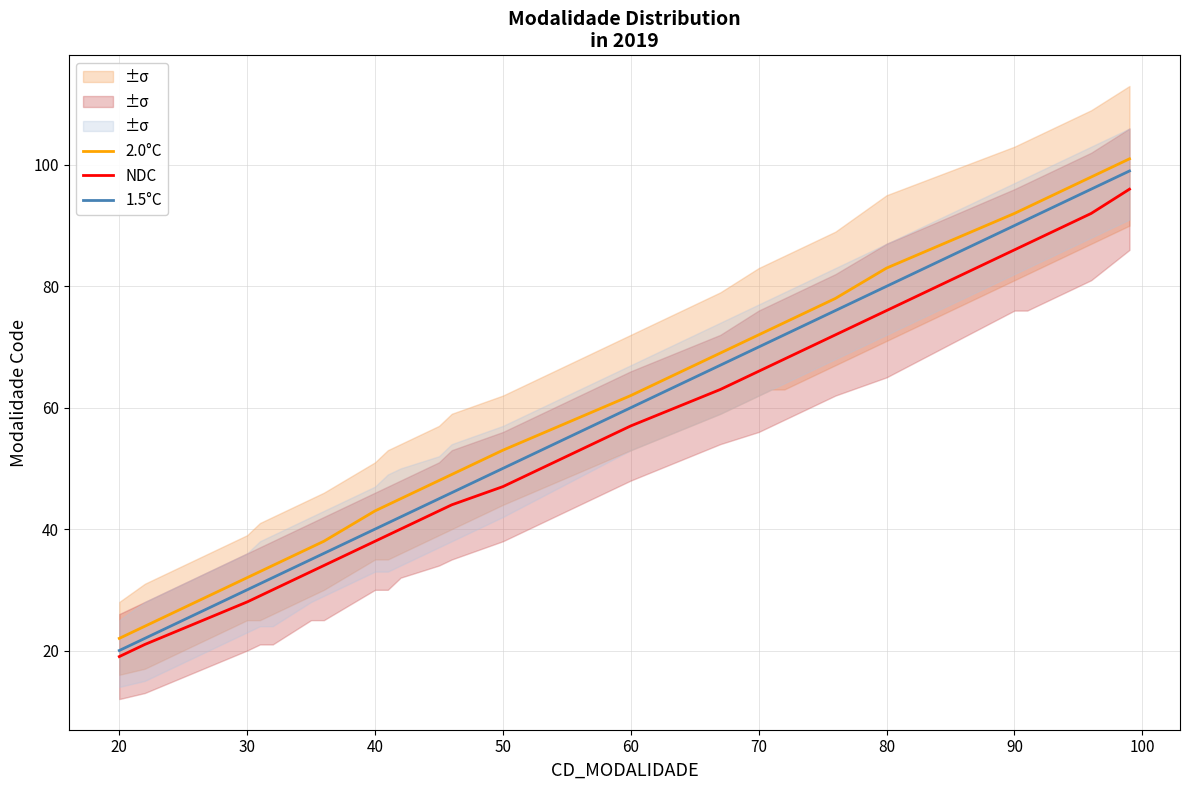

Which series has the widest spread of values?

2.0°C